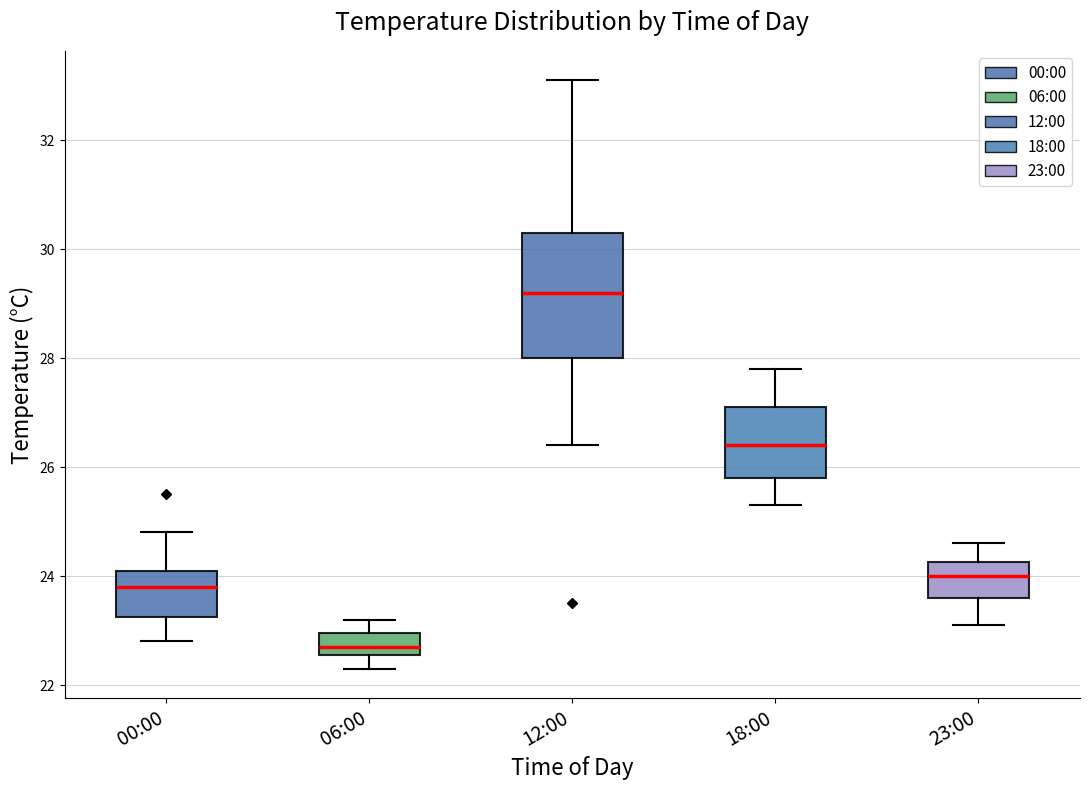

Reading left to right, read every box against the y-axis: the position of its median line, the range the box covers, and the ends of its whiskers. The values are not printed on the chart, so give them approximately, as read against the axis.

00:00: median 23.8, box 23.2 to 24.2, whiskers 22.8 to 24.8
06:00: median 22.8, box 22.6 to 23.0, whiskers 22.4 to 23.2
12:00: median 29.2, box 28.0 to 30.4, whiskers 26.4 to 33.2
18:00: median 26.4, box 25.8 to 27.2, whiskers 25.4 to 27.8
23:00: median 24.0, box 23.6 to 24.2, whiskers 23.2 to 24.6